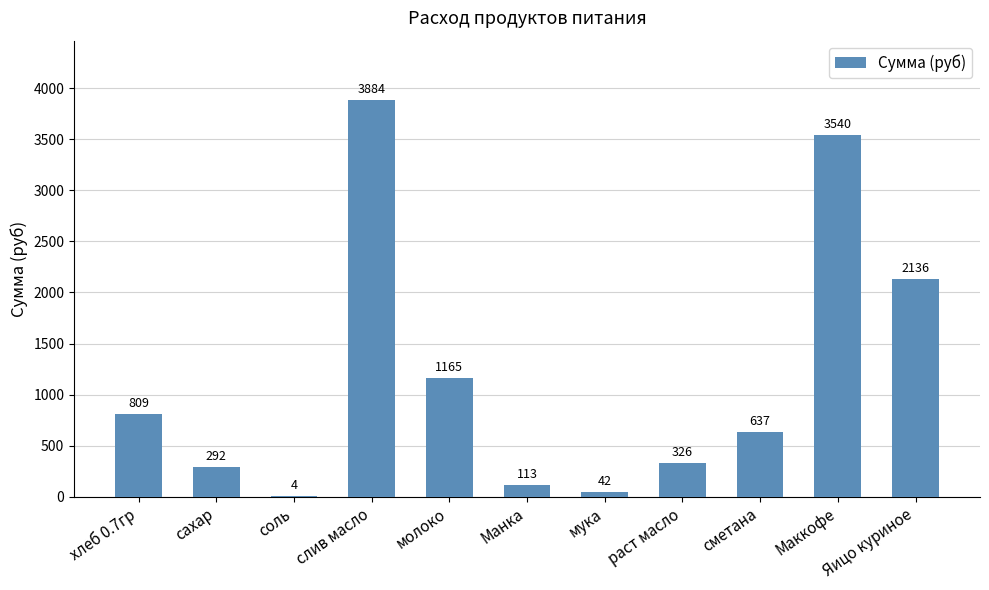

Approximately how many times larger is the value at молоко compared to Яицо куриное?

0.5